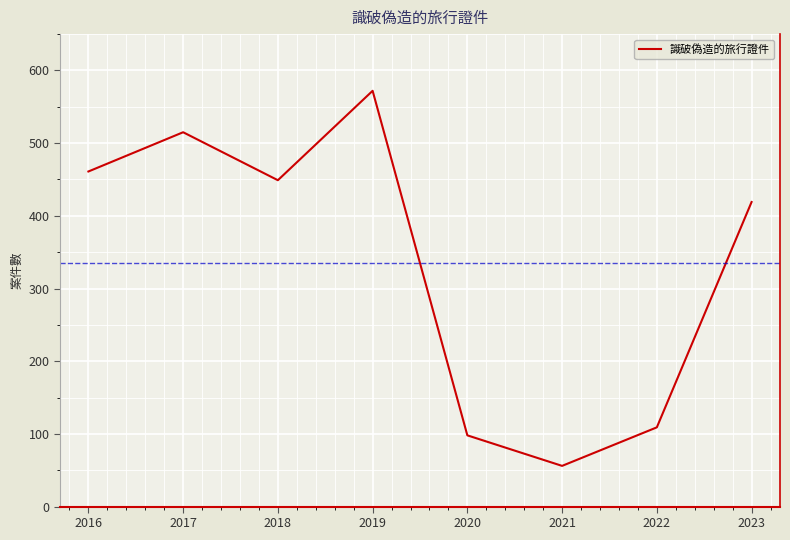

Reading left to right, extract all data points from this chart.

2016=461	2017=515	2018=449	2019=572	2020=98	2021=56	2022=109	2023=419